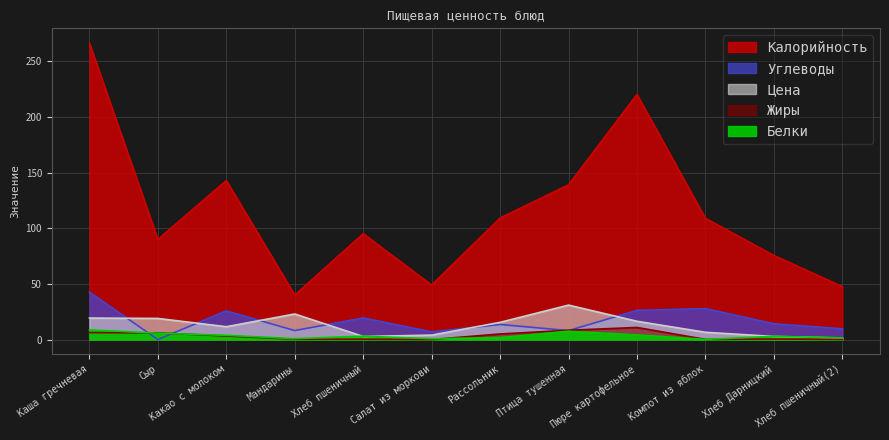

What is the greatest value displayed?

266.5